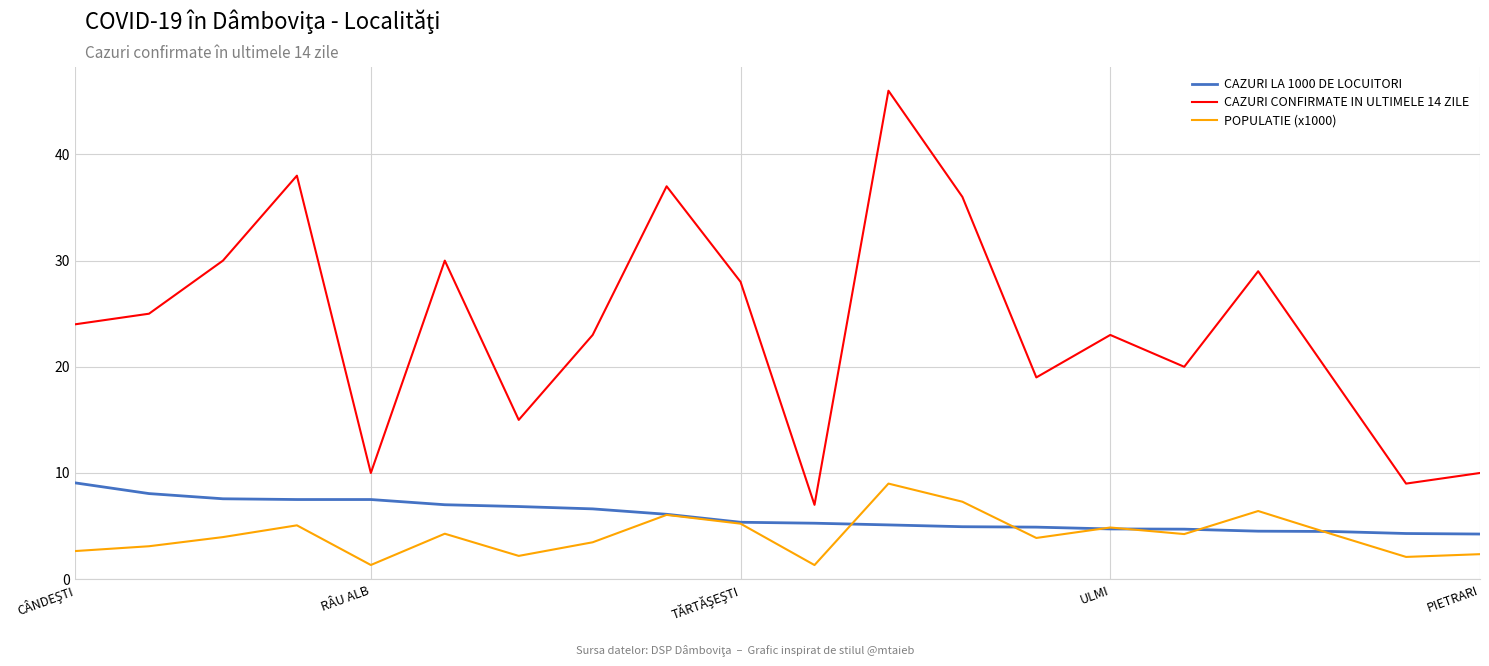

Which series has the largest range (max minus min)?

CAZURI CONFIRMATE IN ULTIMELE 14 ZILE